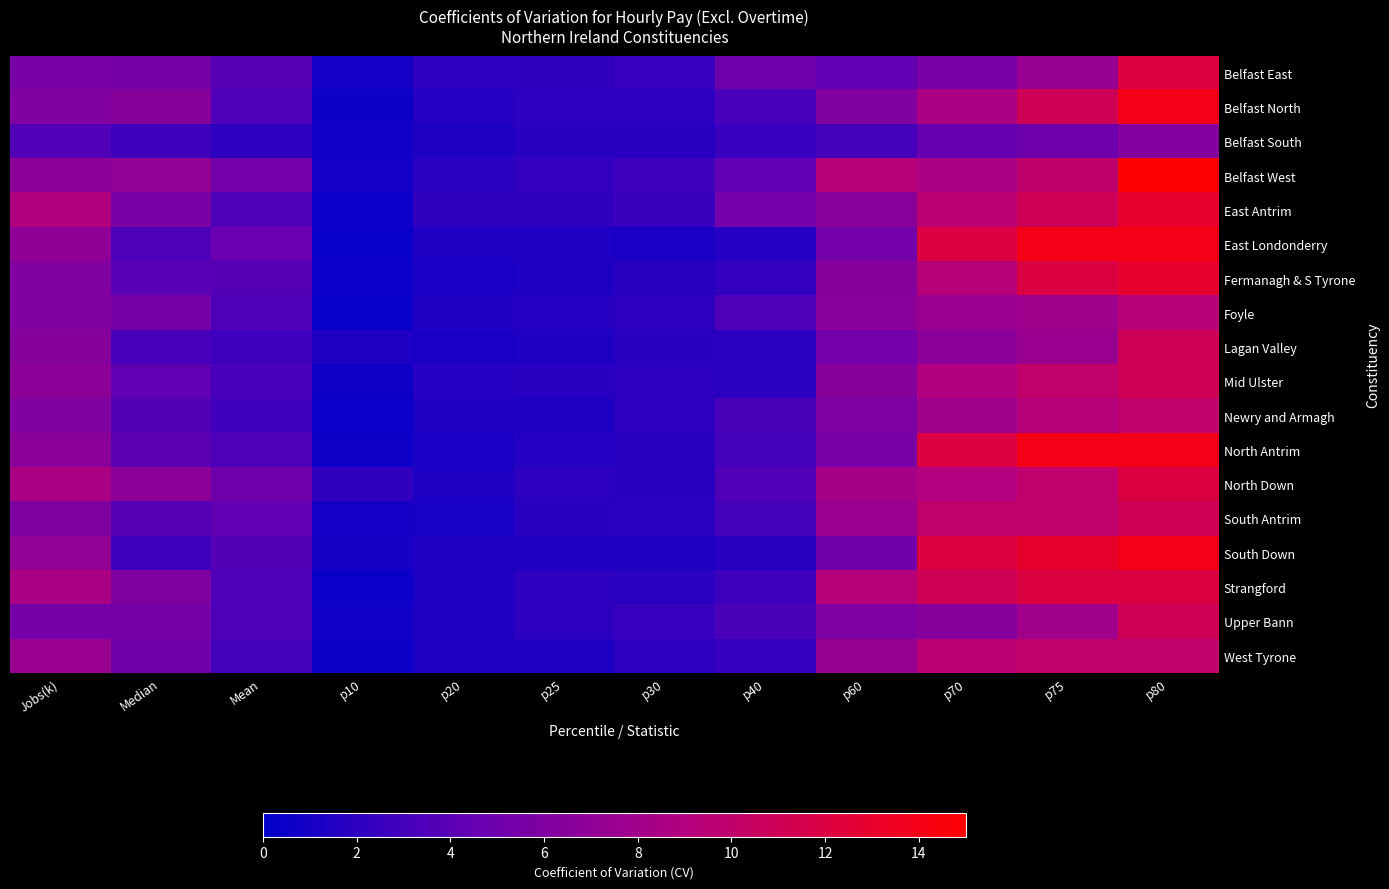

What is the maximum value shown in the chart?

15.0